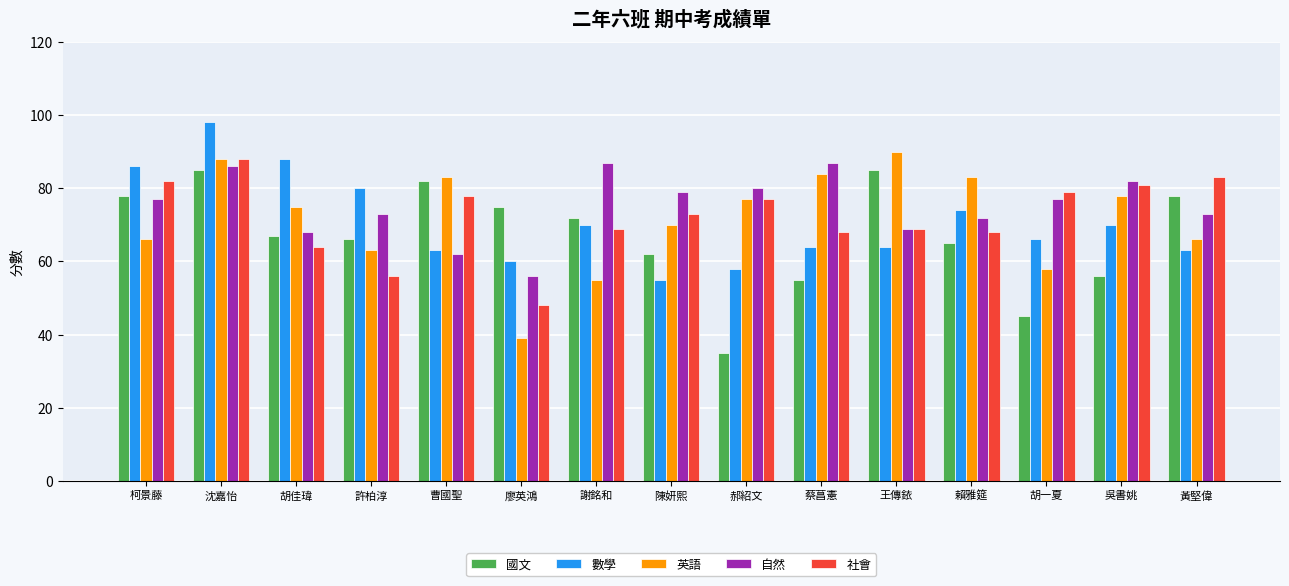

Is it true that 國文 equals 82 at 曹國聖?

True